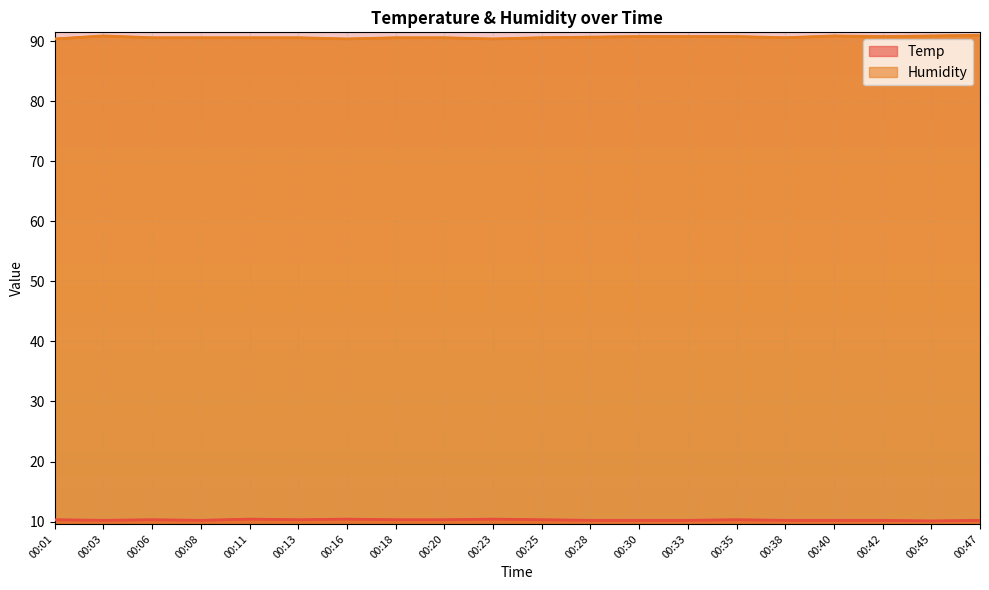

What is the total value across all series at 00:25?

100.9